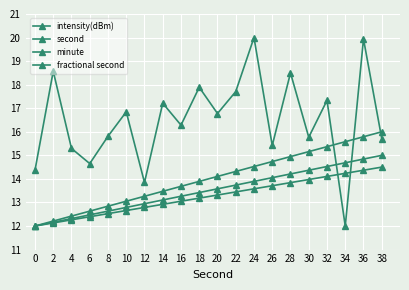

Does the chart have visible grid lines?

Yes